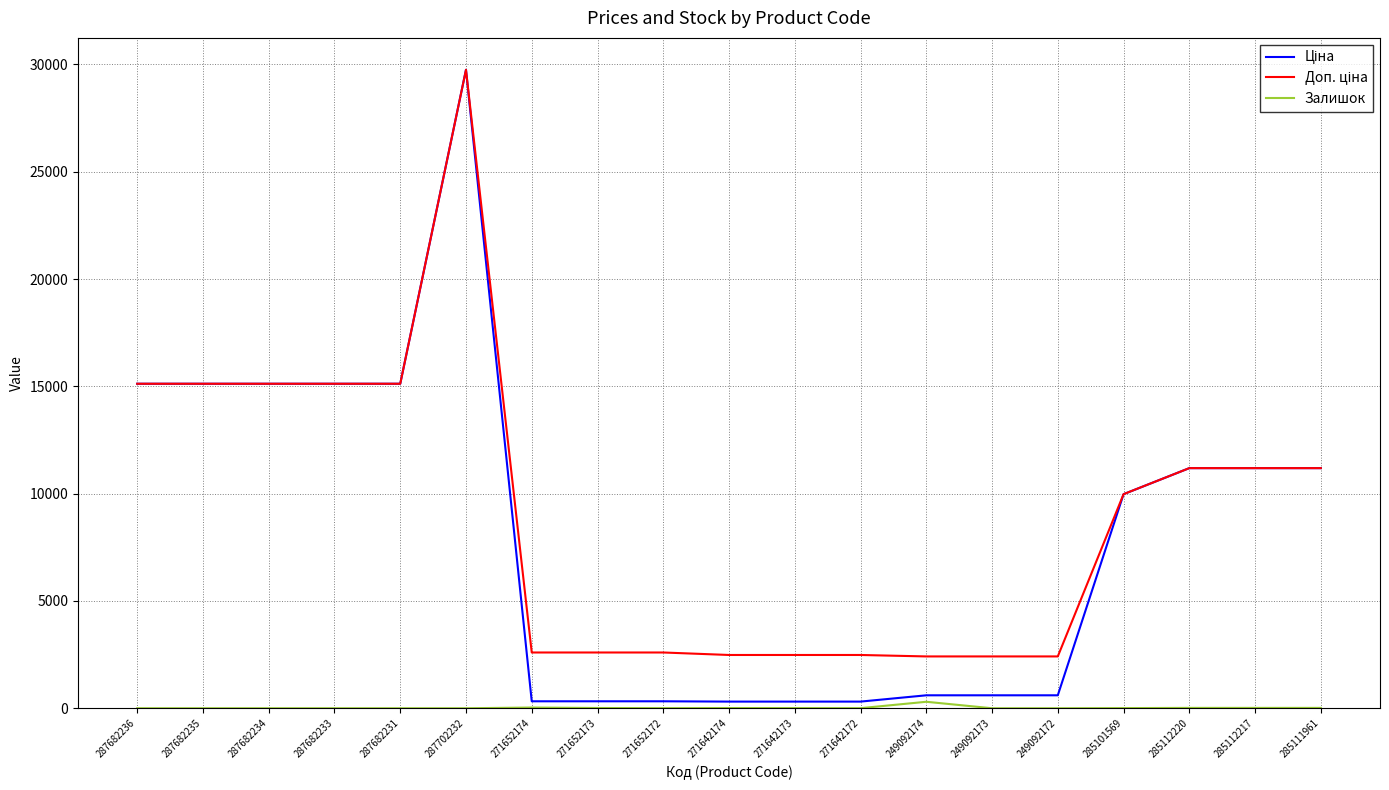

What is the difference between the highest and lowest values at 287682231?

15120.0